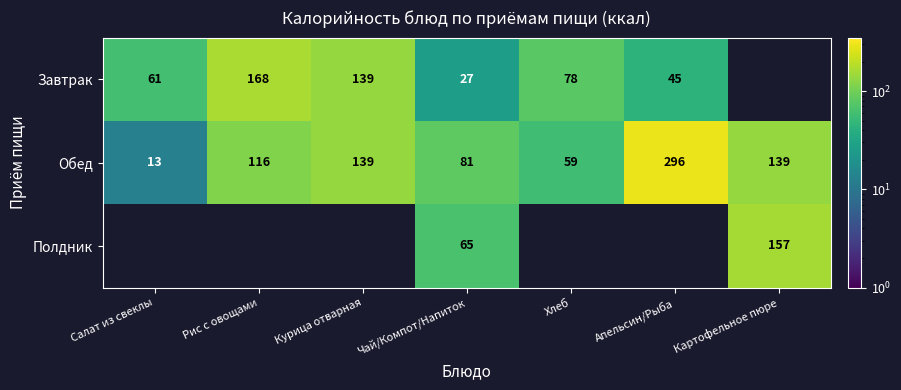

Which category has the lowest value in the Обед series?

Салат из свеклы